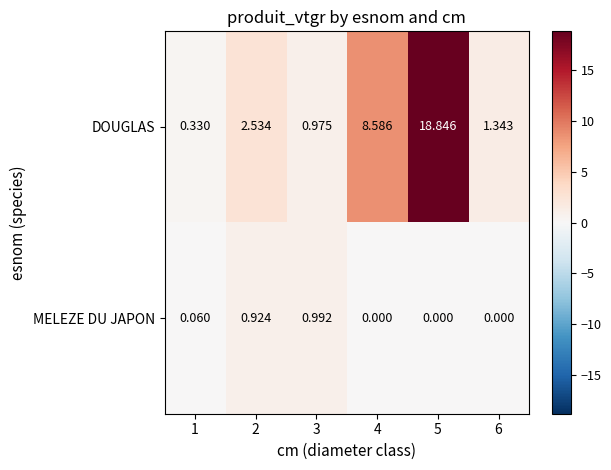

How many series are shown in this chart?

2